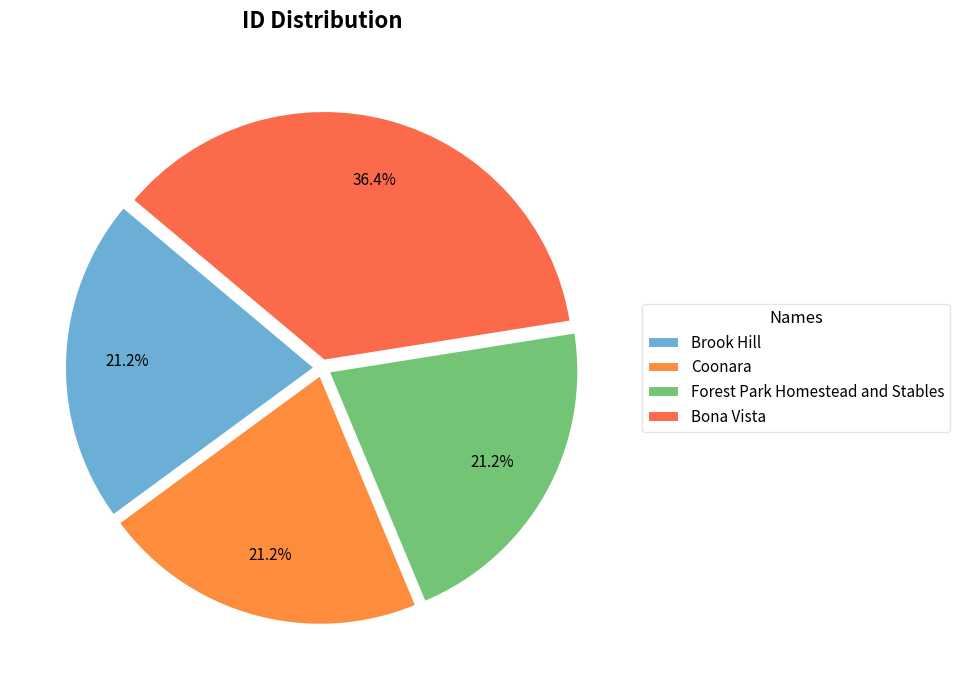

True or false: Brook Hill accounts for 21% of the total.

True